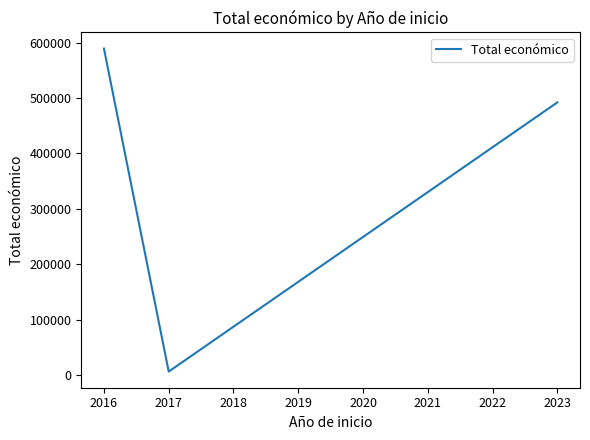

Which category has the highest value across all series?

2016